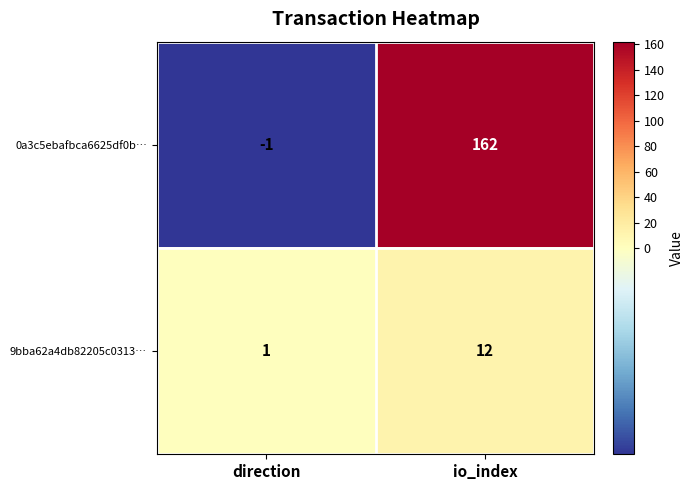

Which series has the widest spread of values?

0a3c5ebafbca6625df0b…